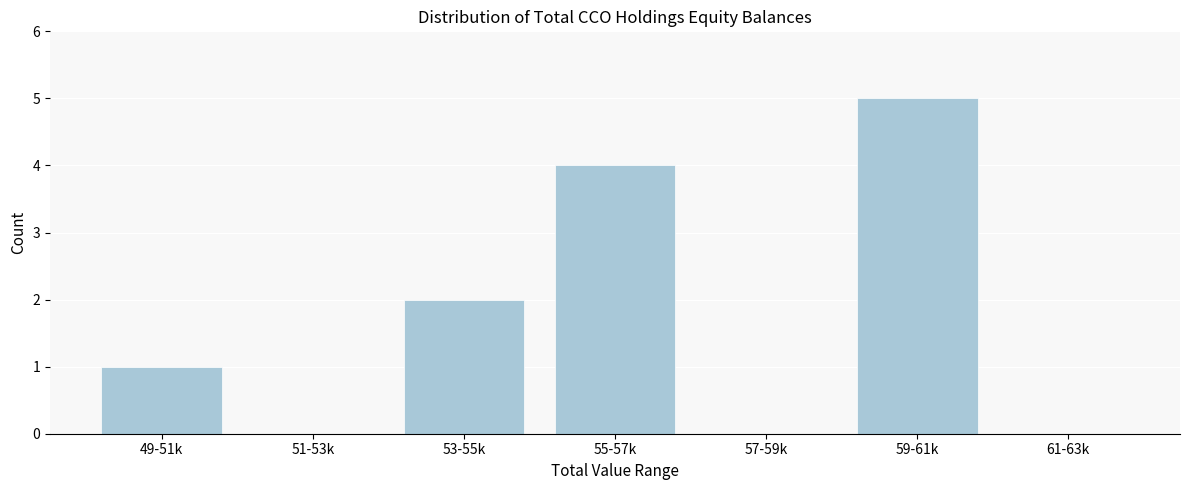

Reading left to right, list all the values displayed in this chart.

49-51k=1	51-53k=0	53-55k=2	55-57k=4	57-59k=0	59-61k=5	61-63k=0